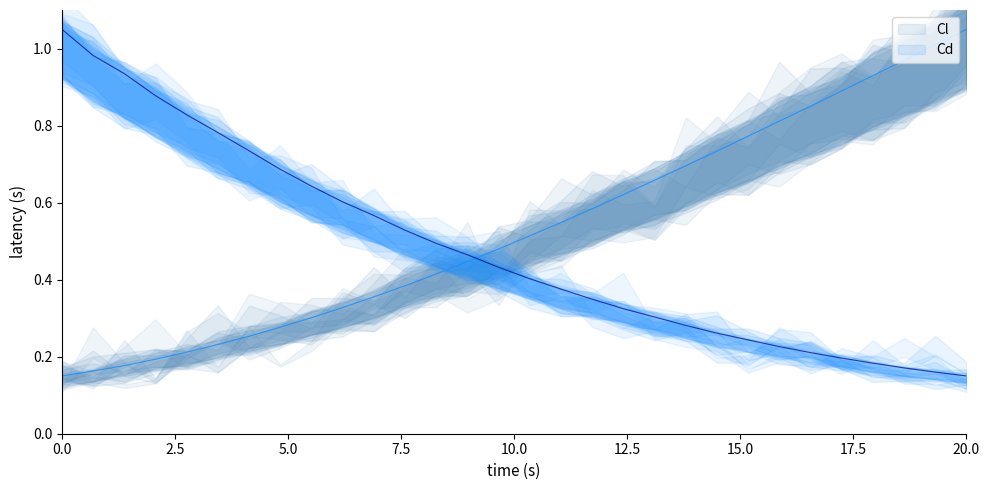

True or false: Cl has a value of 0.3 at 17.

False